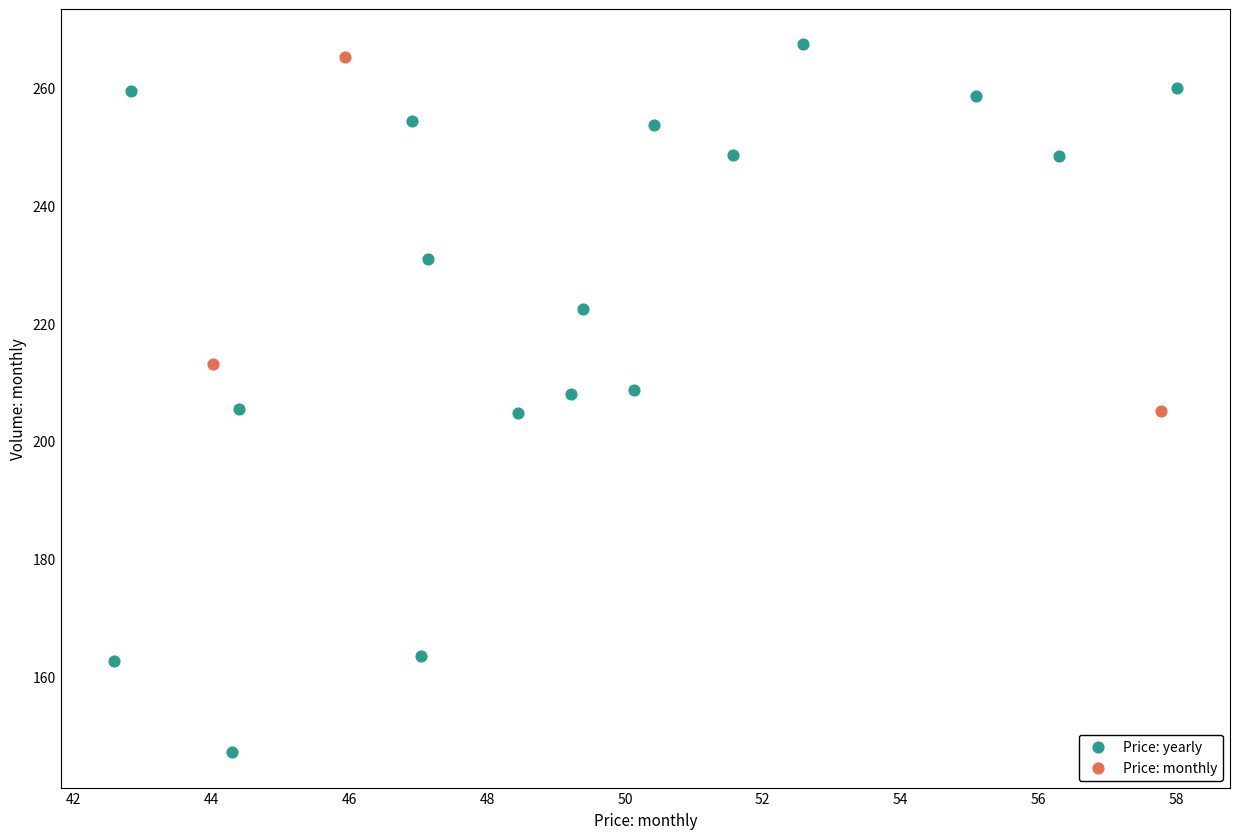

Which series contains the lowest Y value?

Price: yearly